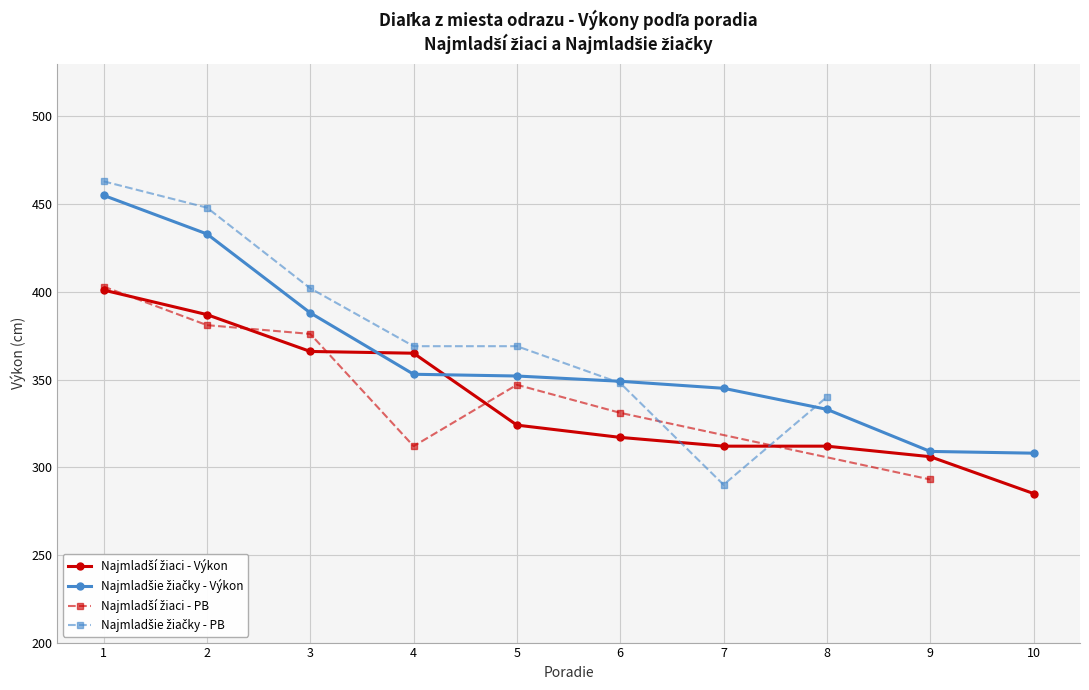

Where do Najmladsia ziacky (Girls) - Vykon and Najmladsi ziaci (Boys) - Vykon first cross each other?

3 and 4